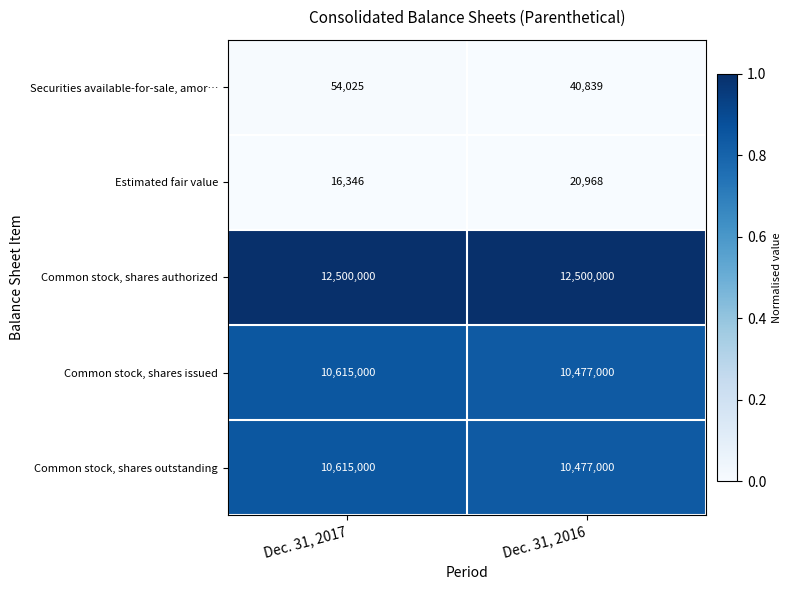

Rank the categories by Securities available-for-sale, amor… value from lowest to highest.

Dec. 31, 2016, Dec. 31, 2017